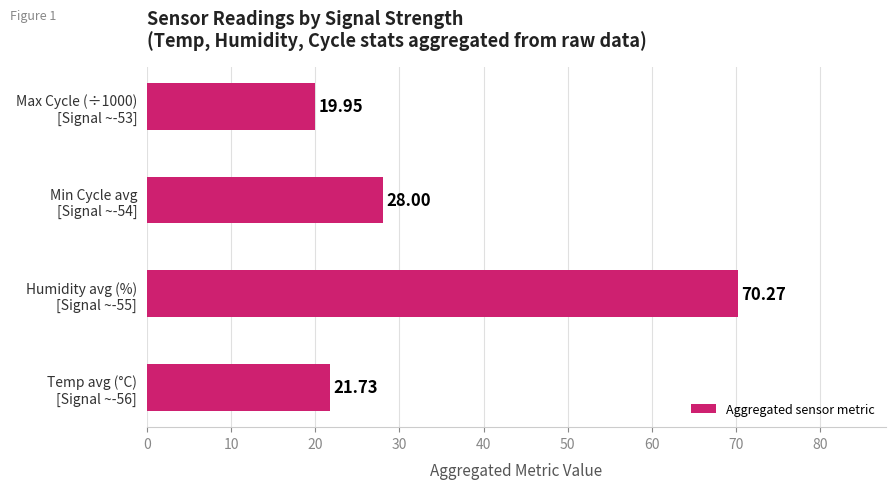

What is the difference between the maximum and minimum values?

50.3